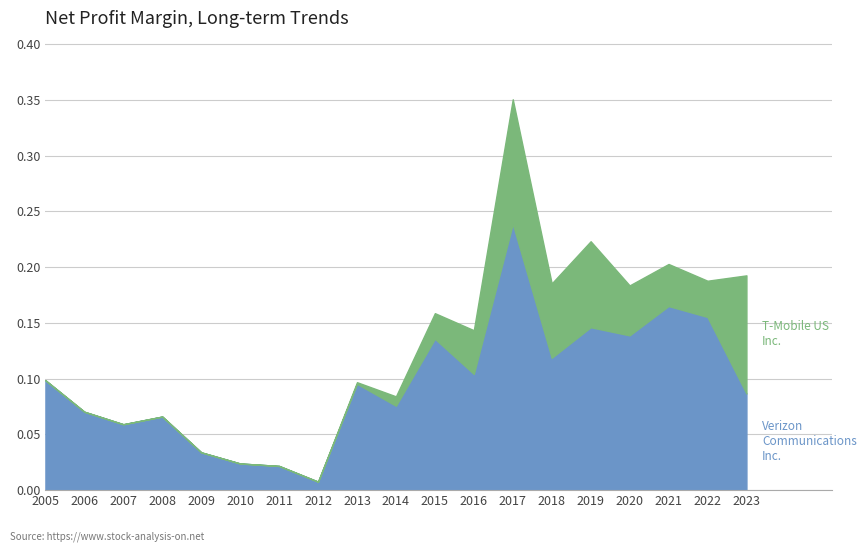

Reading left to right, transcribe all the data shown in this chart.

Verizon Communications Inc.: 0.1	0.1	0.1	0.1	0.0	0.0	0.0	0.0	0.1	0.1	0.1	0.1	0.2	0.1	0.1	0.1	0.2	0.2	0.1
T-Mobile US Inc.: 0.0	0.0	0.0	0.0	0.0	0.0	0.0	0.0	0.0	0.0	0.0	0.0	0.1	0.1	0.1	0.0	0.0	0.0	0.1